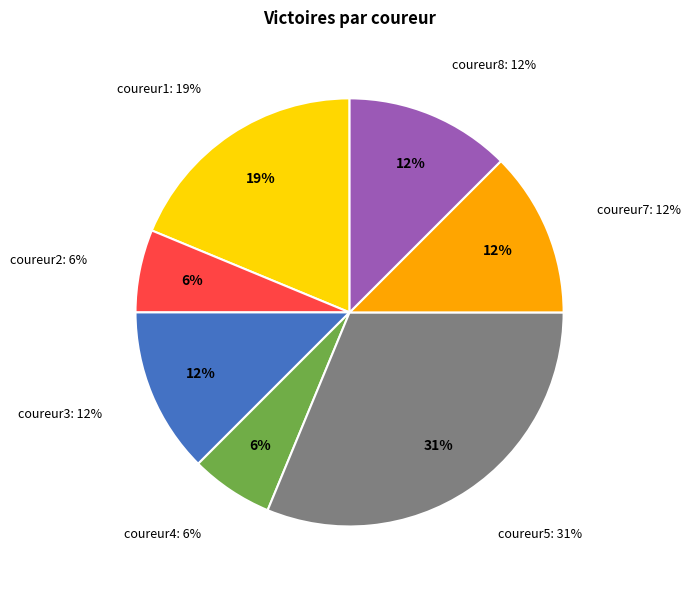

Combined, what portion of the pie is coureur1 and coureur4?

25.0%